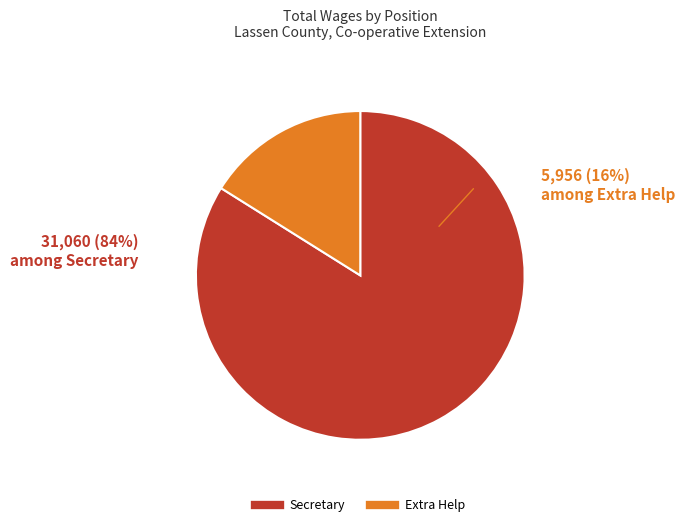

Between Extra Help and Secretary, which is larger?

Secretary